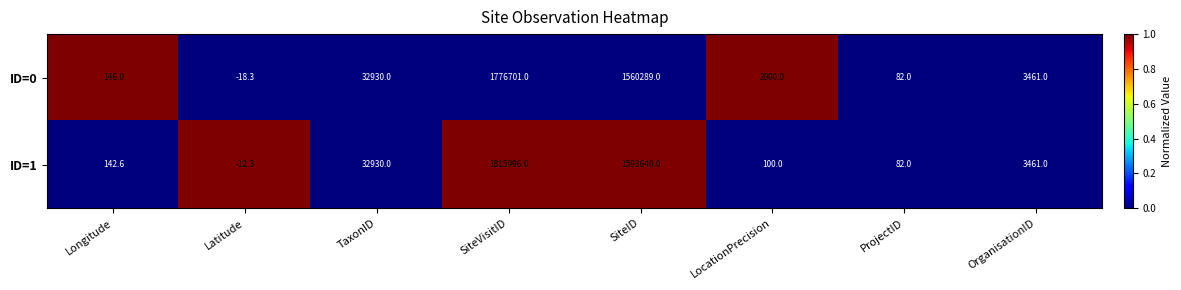

Between Longitude and SiteVisitID, which series saw the biggest shift?

ID=1